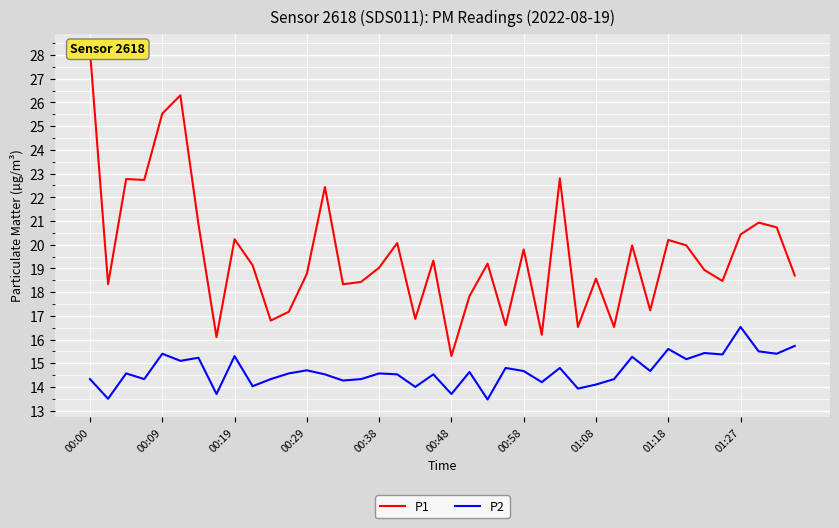

At which label does P2 reach its peak?

01:27